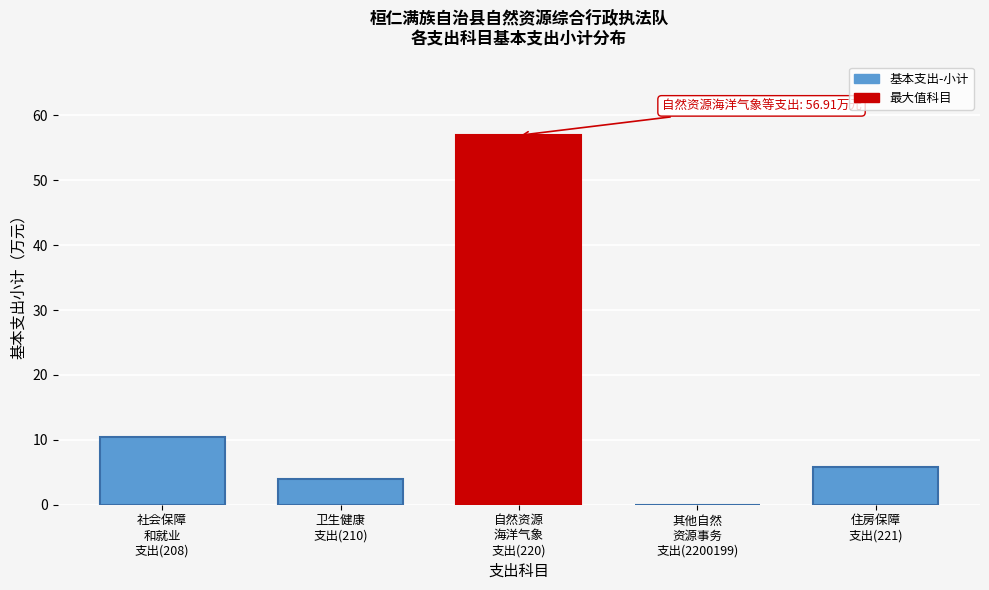

What is the sum of all values?

77.1